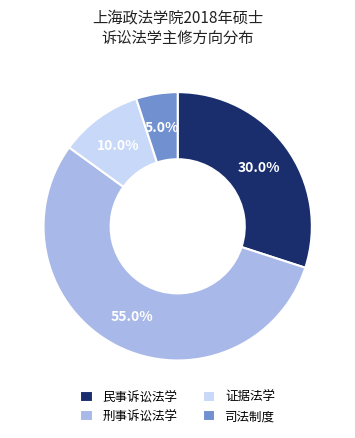

Which category has the biggest portion of the pie?

刑事诉讼法学